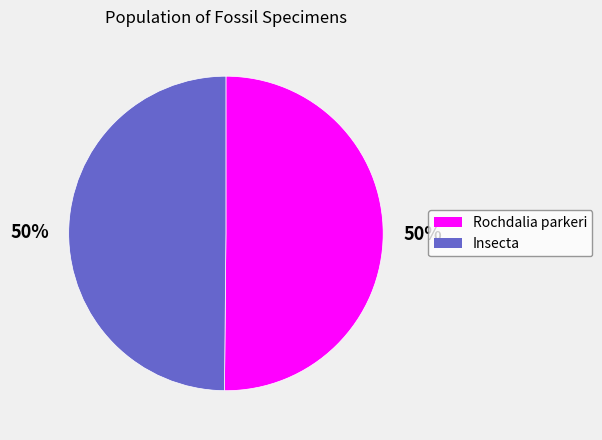

Is it true that Rochdalia parkeri is 45% of the pie?

False